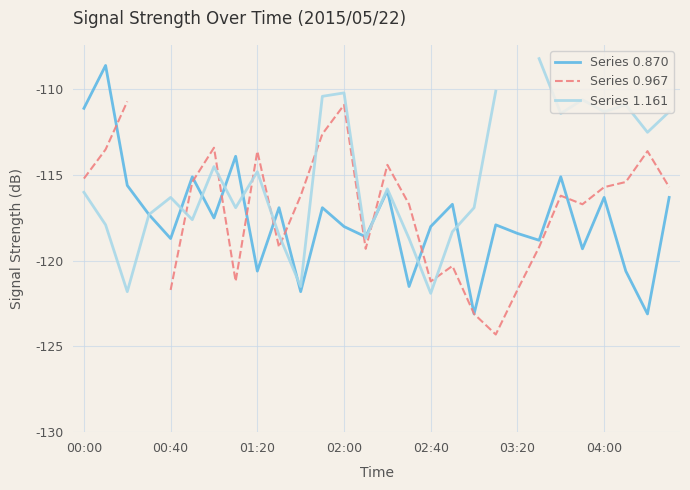

True or false: Series 0.870 has a value of -118.4 at 03:20.

True